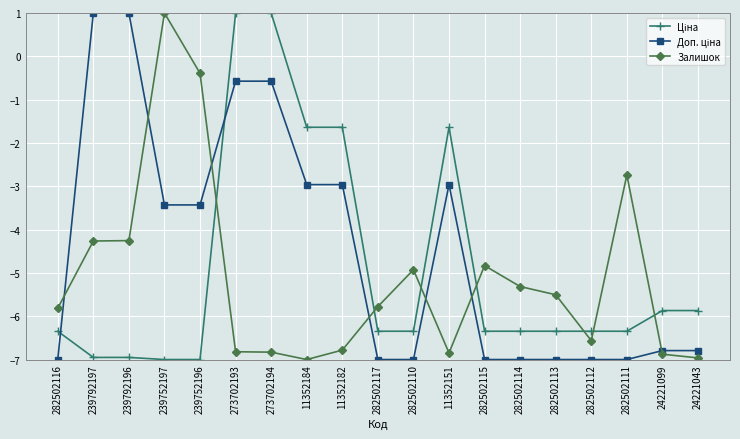

What is the difference between the highest and lowest values at 24221099?

1.0